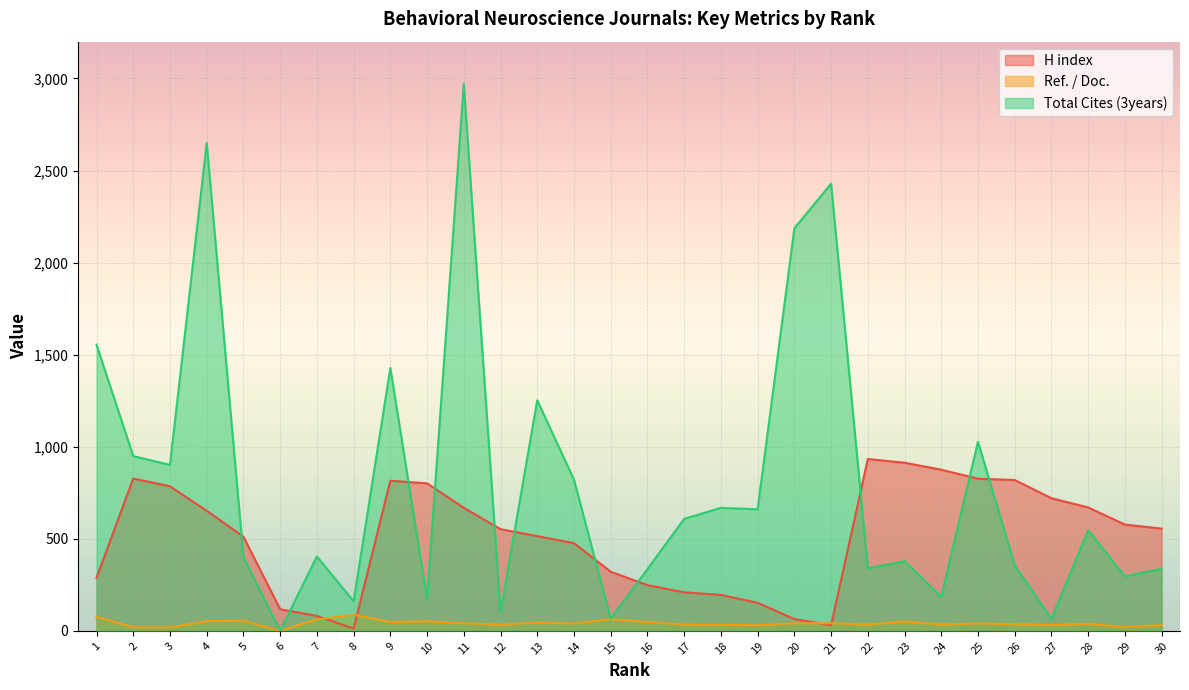

Rank the series at 3 from lowest to highest value.

Ref. / Doc., H index, Total Cites (3years)